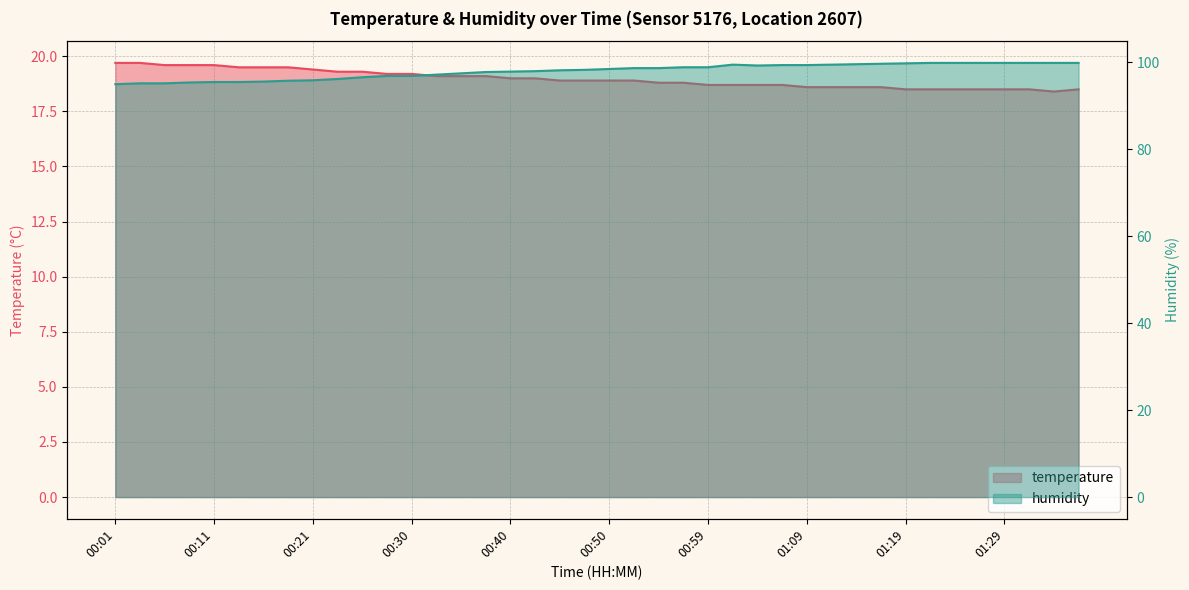

At which label does humidity first exceed 98?

00:45